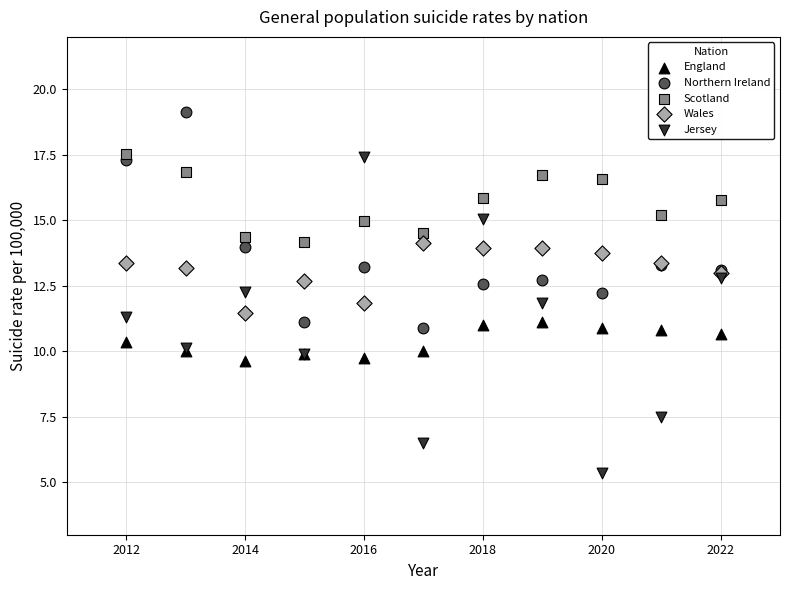

What are all the series names shown in the legend?

England, Northern Ireland, Scotland, Wales, Jersey